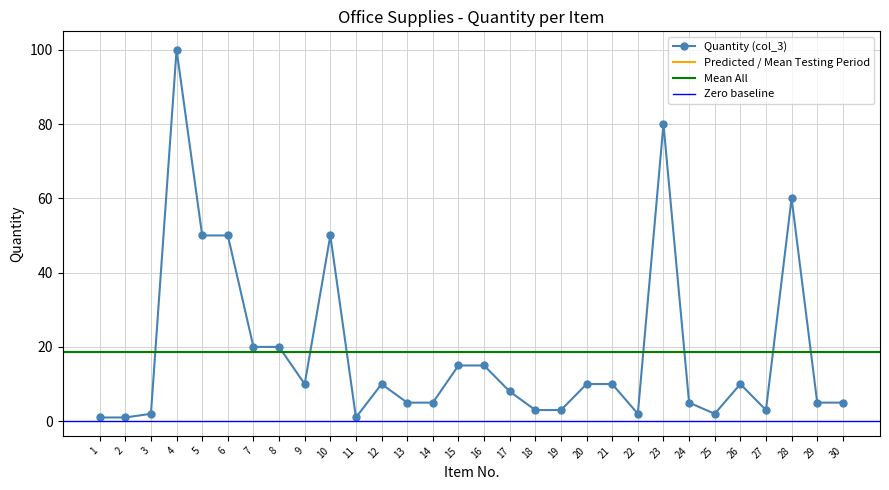

What is the difference between the maximum and minimum values?

99